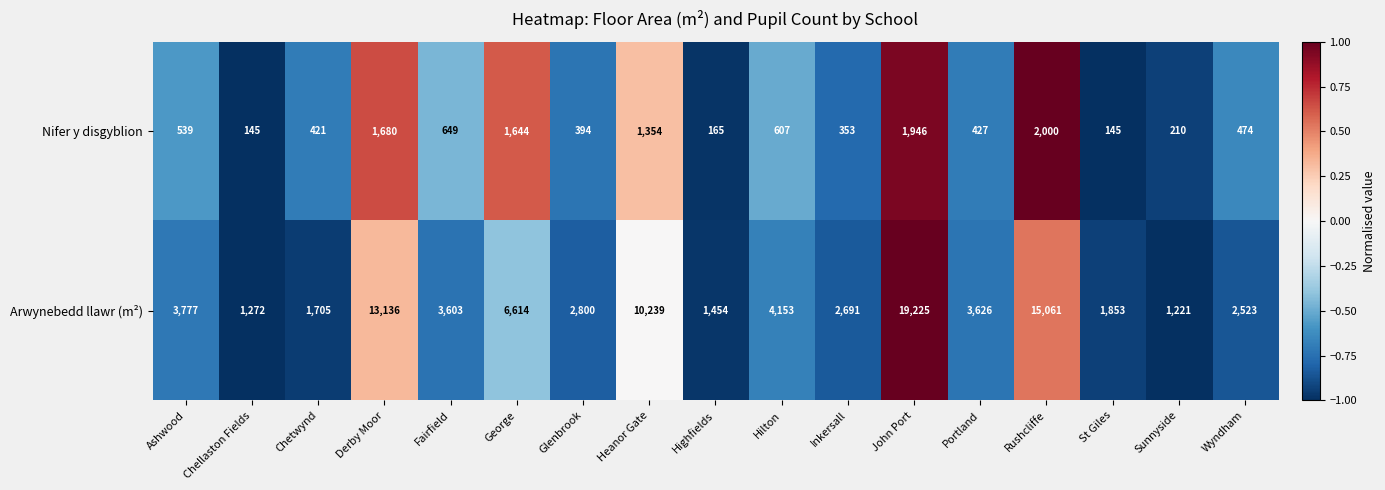

Which series changed the most between Chellaston Fields and Wyndham?

Arwynebedd llawr (m²)